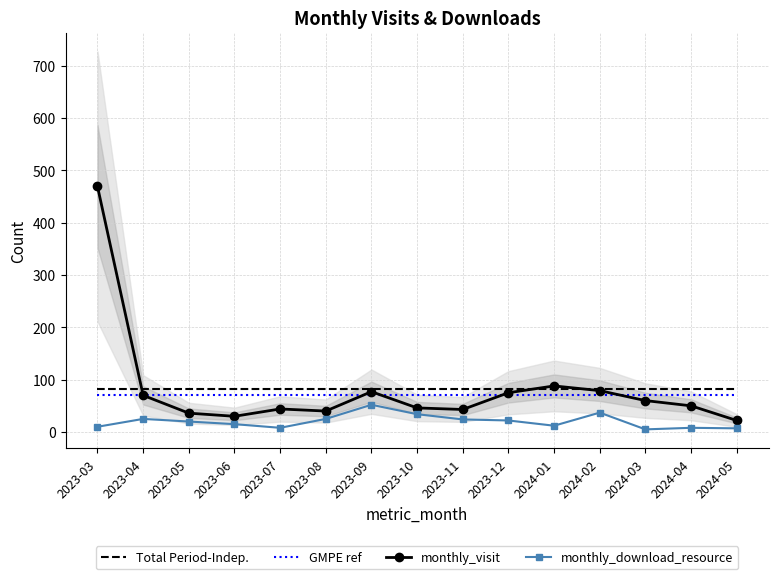

Reading left to right, what are all the values shown in this chart?

Total Period-Indep.: 81.9	81.9	81.9	81.9	81.9	81.9	81.9	81.9	81.9	81.9	81.9	81.9	81.9	81.9	81.9
GMPE ref: 70.9	70.9	70.9	70.9	70.9	70.9	70.9	70.9	70.9	70.9	70.9	70.9	70.9	70.9	70.9
monthly_visit: 469.0	70.0	36.0	30.0	44.0	40.0	77.0	46.0	43.0	75.0	88.0	79.0	60.0	50.0	22.0
monthly_download_resource: 10.0	25.0	20.0	15.0	8.0	25.0	52.0	34.0	24.0	22.0	12.0	37.0	5.0	8.0	7.0